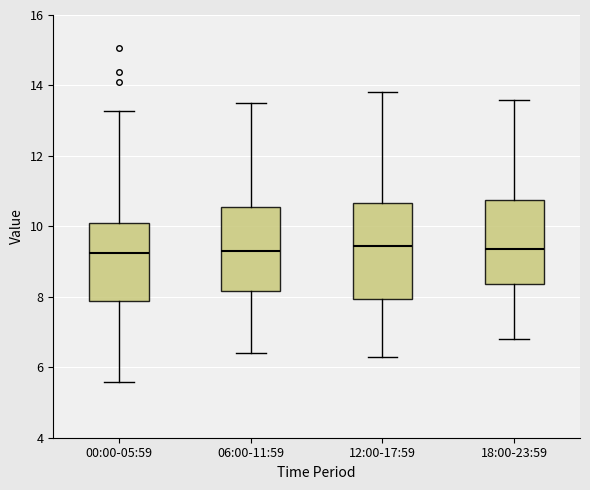

Reading left to right, transcribe this box plot: for each box, give where its median line is, the range the box spans, and where its two whiskers end, as read against the y-axis. The values are not printed on the chart, so give them approximately, as read against the axis.

00:00-05:59: median 9.2, box 7.8 to 10.0, whiskers 5.6 to 13.2
06:00-11:59: median 9.4, box 8.2 to 10.6, whiskers 6.4 to 13.6
12:00-17:59: median 9.4, box 8.0 to 10.6, whiskers 6.4 to 13.8
18:00-23:59: median 9.4, box 8.4 to 10.8, whiskers 6.8 to 13.6